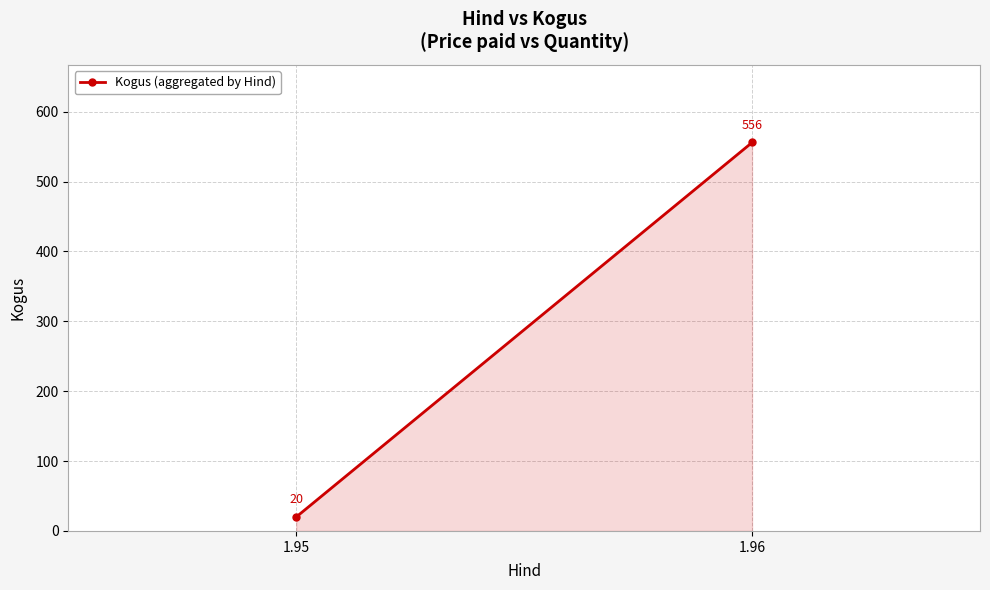

Rank the categories by value from highest to lowest.

1.96, 1.95